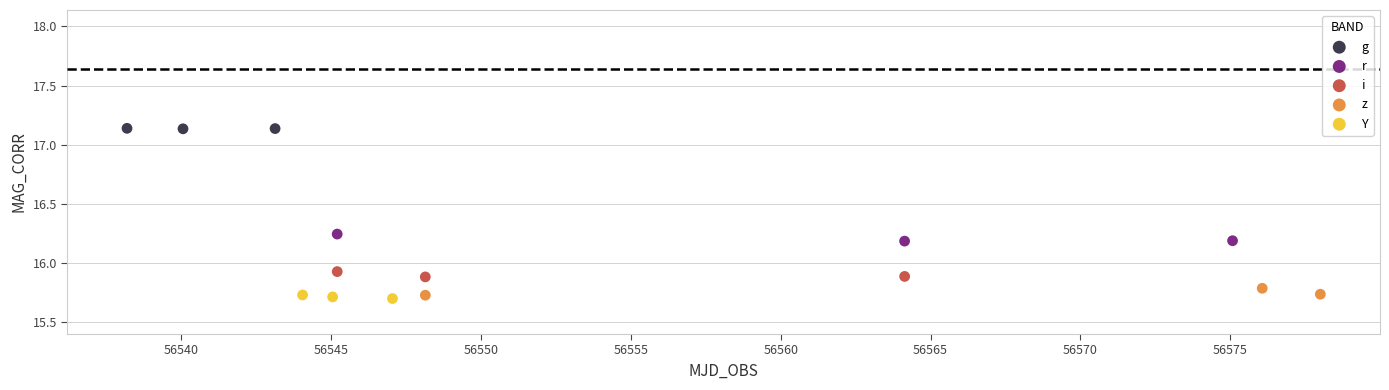

Which series contains the highest Y value?

g